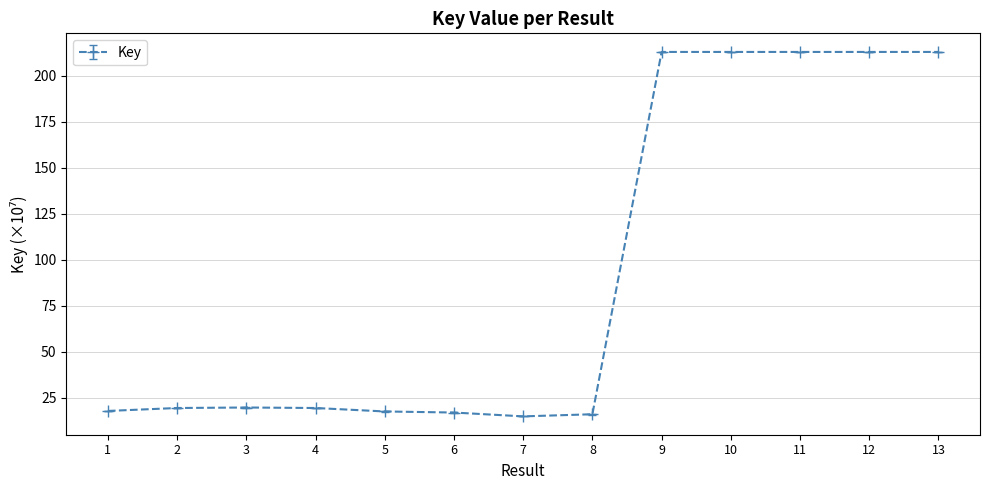

Which has a higher value, 11 or 1?

11